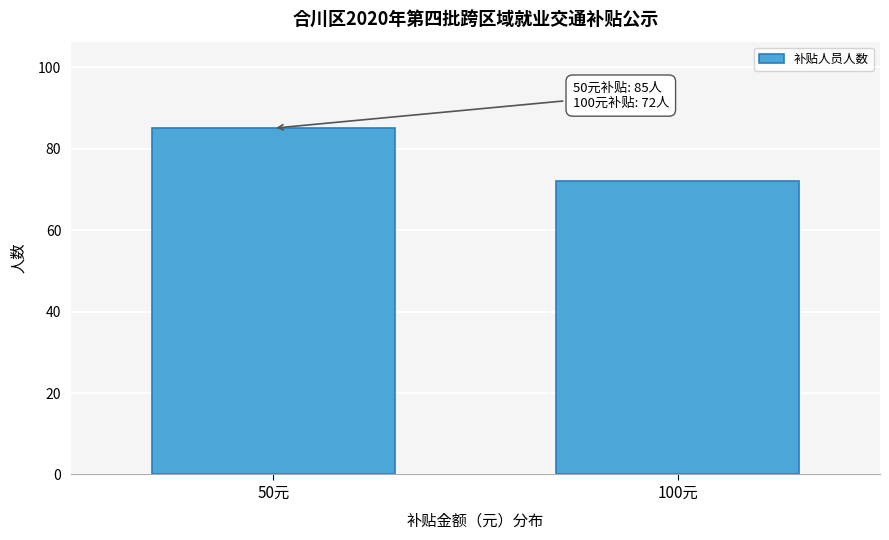

Reading left to right, list all the values displayed in this chart.

50元=85	100元=72